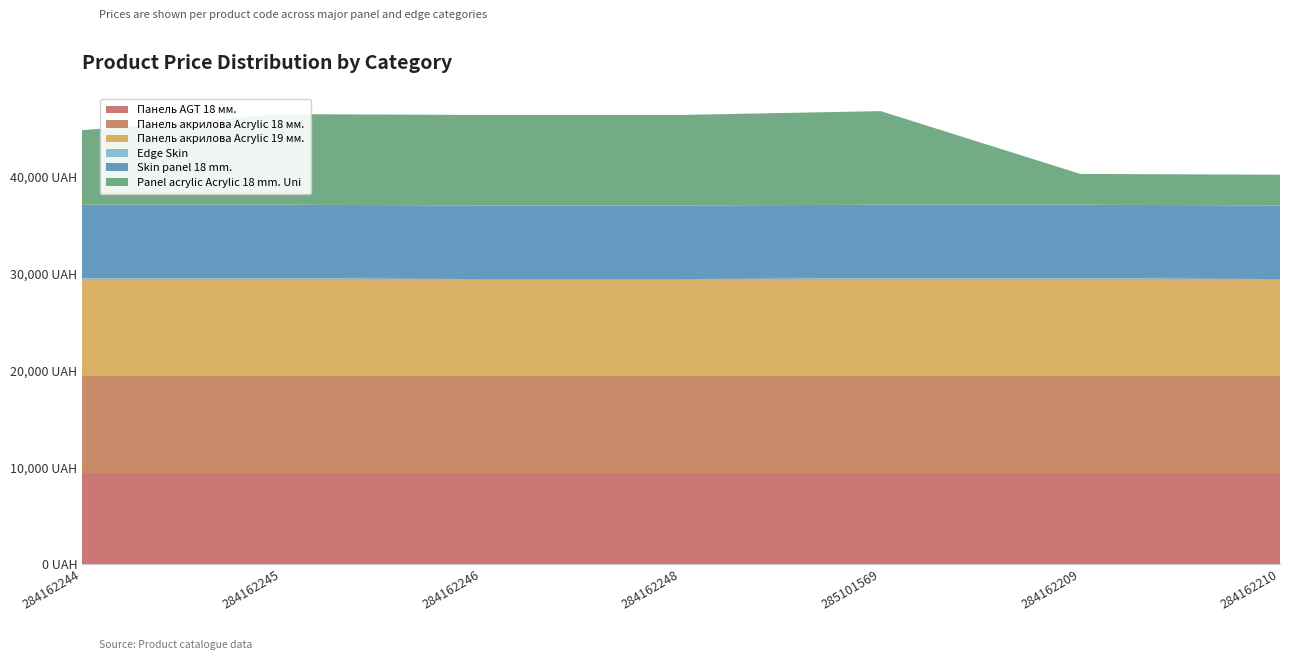

Reading left to right, what are all the values shown in this chart?

Панель AGT 18 мм.: 9480.1	9480.1	9480.1	9480.1	9480.1	9480.1	9480.1
Панель акрилова Acrylic 18 мм.: 9975.0	9975.0	9975.0	9975.0	9975.0	9975.0	9975.0
Панель акрилова Acrylic 19 мм.: 9975.0	9975.0	9975.0	9975.0	9975.0	9975.0	9975.0
Edge Skin: 114.1	114.1	31.9	31.9	114.1	114.1	31.9
Skin panel 18 mm.: 7596.5	7596.5	7596.5	7596.5	7596.5	7596.5	7596.5
Panel acrylic Acrylic 18 mm. Uni: 7693.1	9351.9	9351.9	9351.9	9665.0	3179.6	3179.6